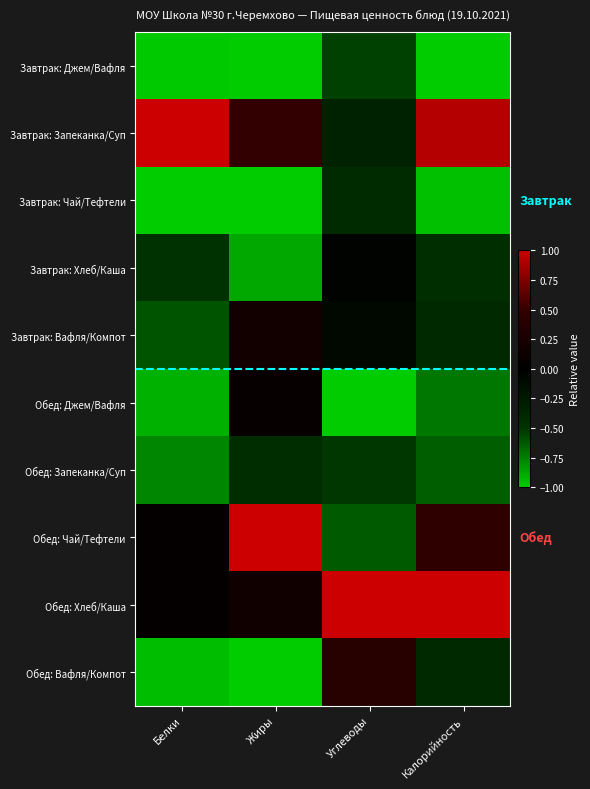

What is the difference between the highest and lowest values at Калорийность?

2.0